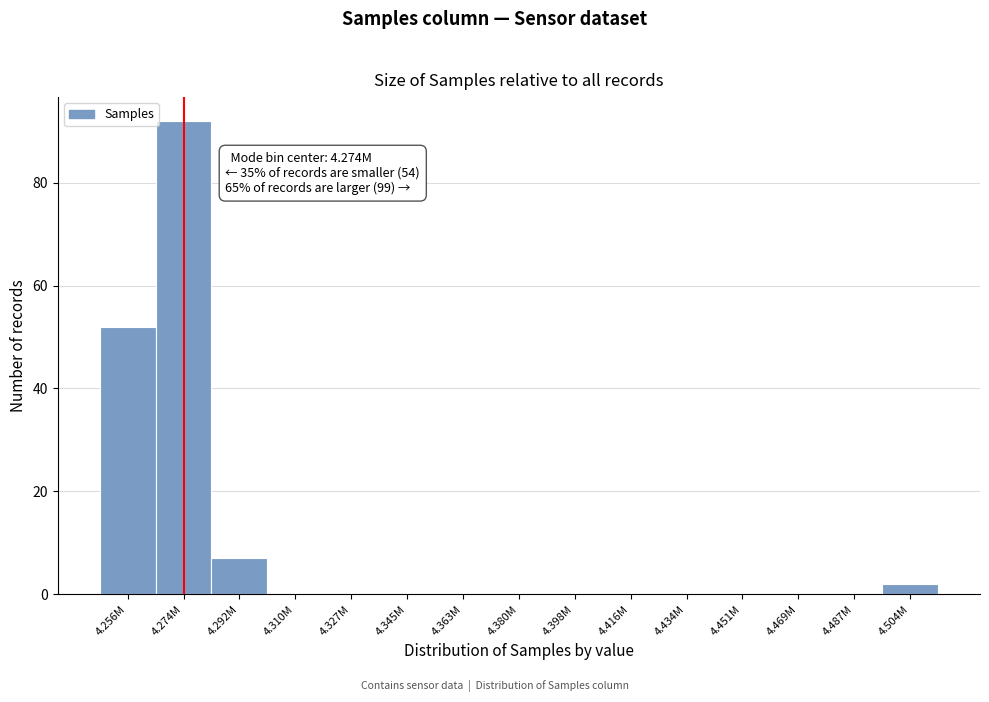

Reading left to right, list all the values displayed in this chart.

4.256M=52	4.274M=92	4.292M=7	4.310M=0	4.327M=0	4.345M=0	4.363M=0	4.380M=0	4.398M=0	4.416M=0	4.434M=0	4.451M=0	4.469M=0	4.487M=0	4.504M=2